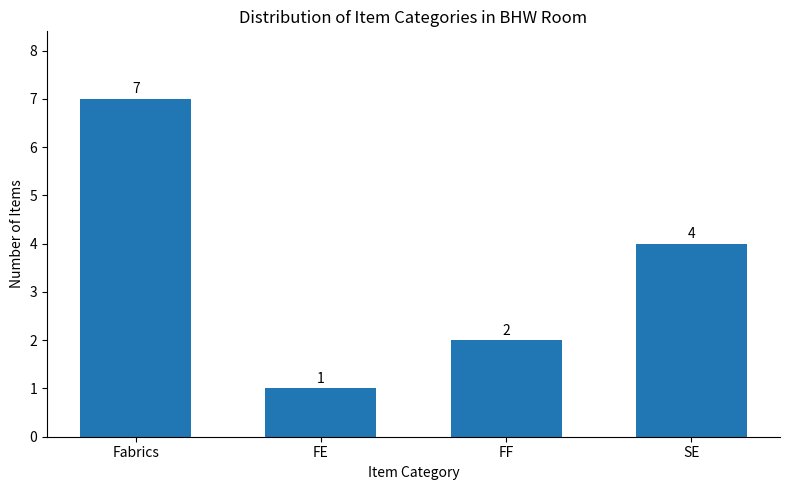

What is the smallest value displayed?

1